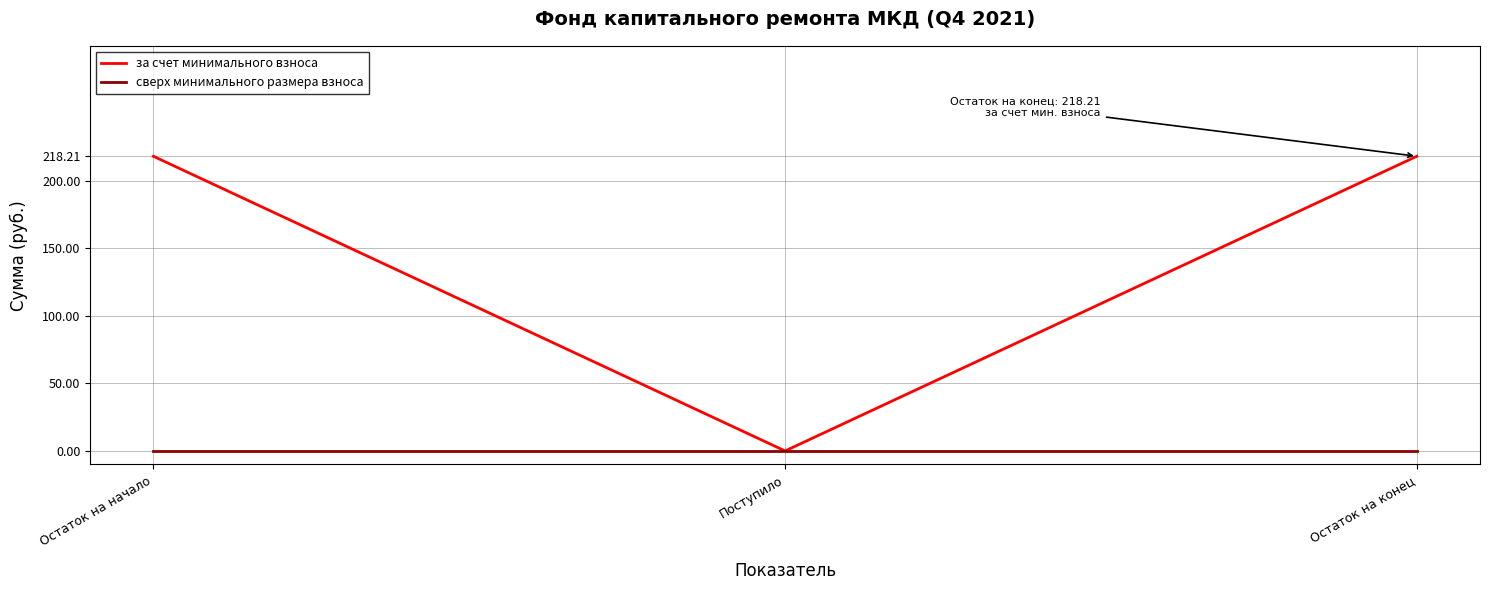

The за счет минимального взноса series shows 97.2 at Остаток на начало. True or false?

False